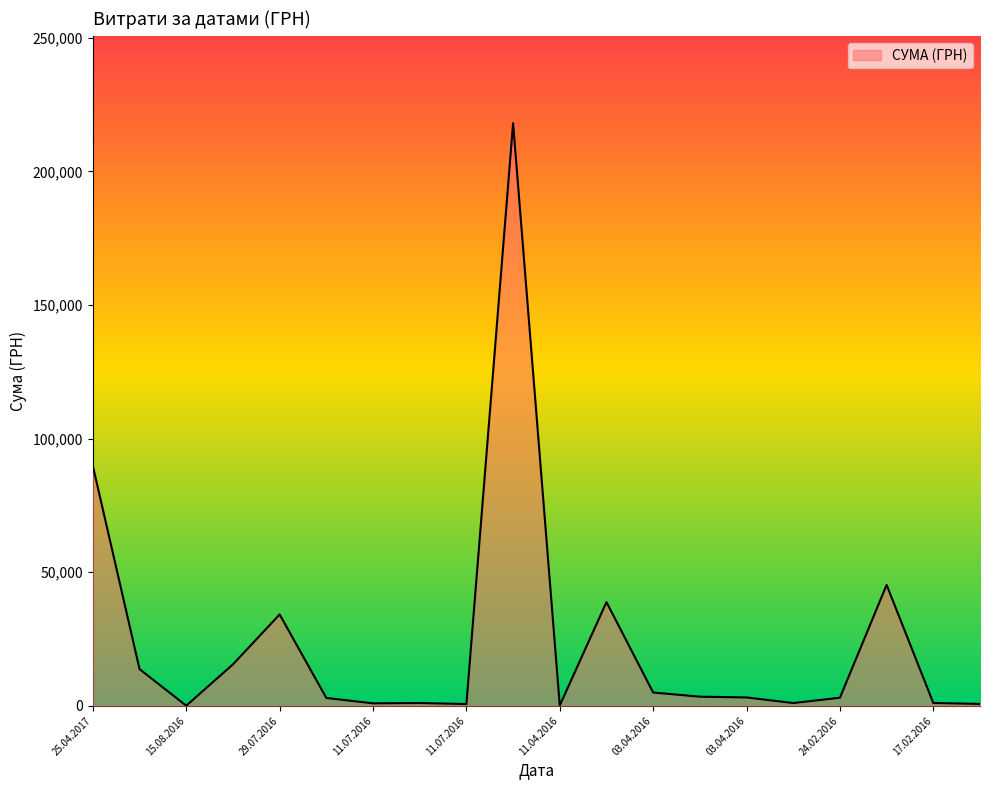

Does the chart display data point markers on the line(s)?

No